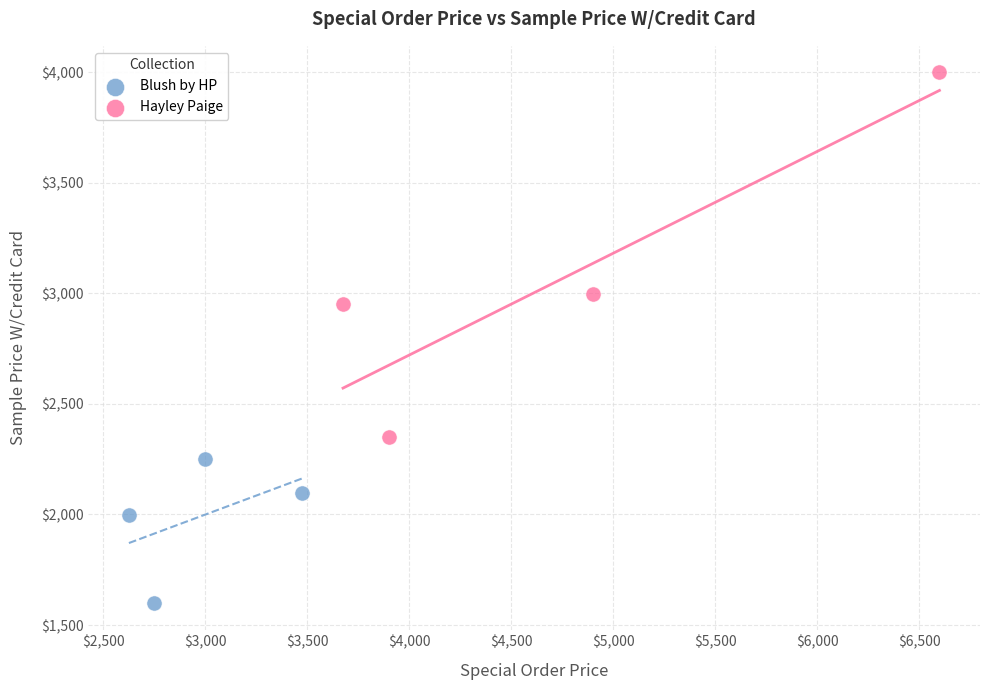

Which series reaches the minimum Y coordinate?

Blush by HP